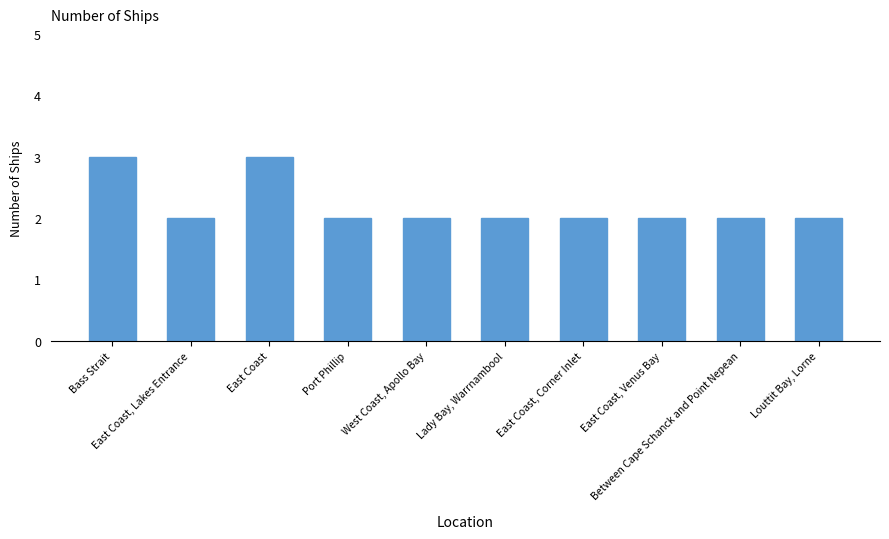

How many bars are there in total?

10